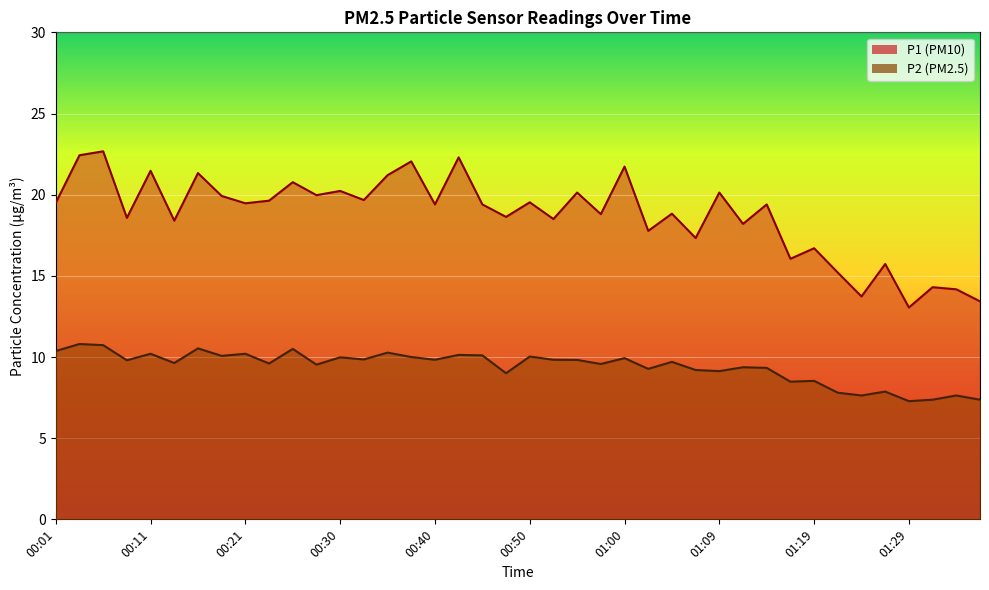

True or false: P1 has a value of 21.2 at 00:35.

True